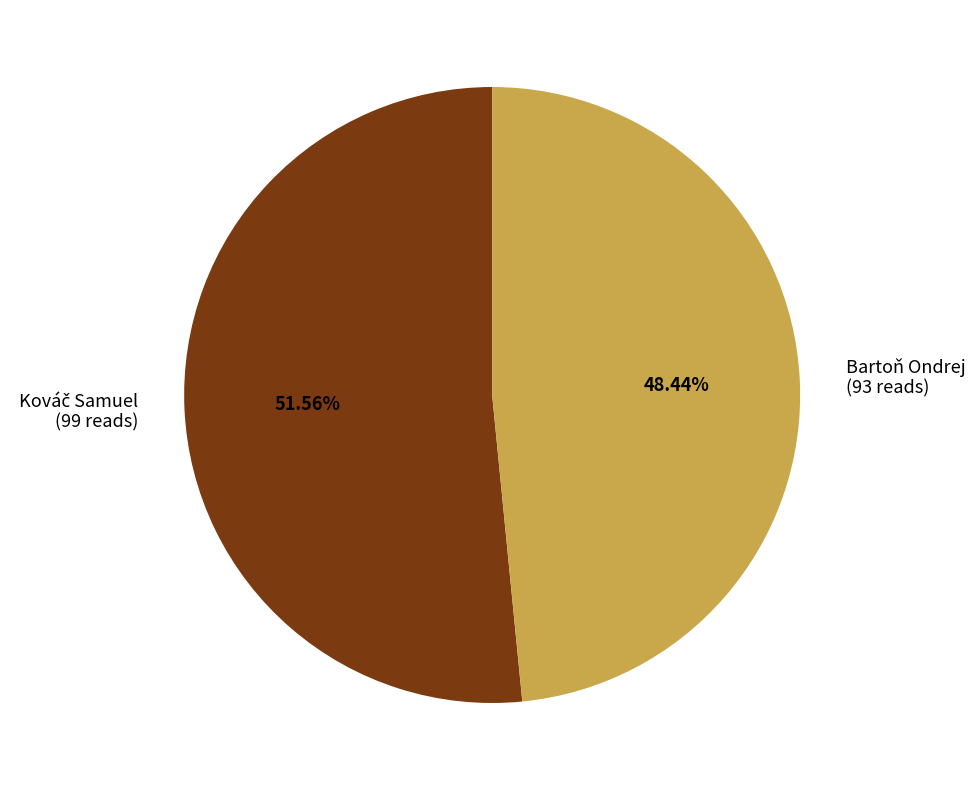

How many slices are in this pie chart?

2